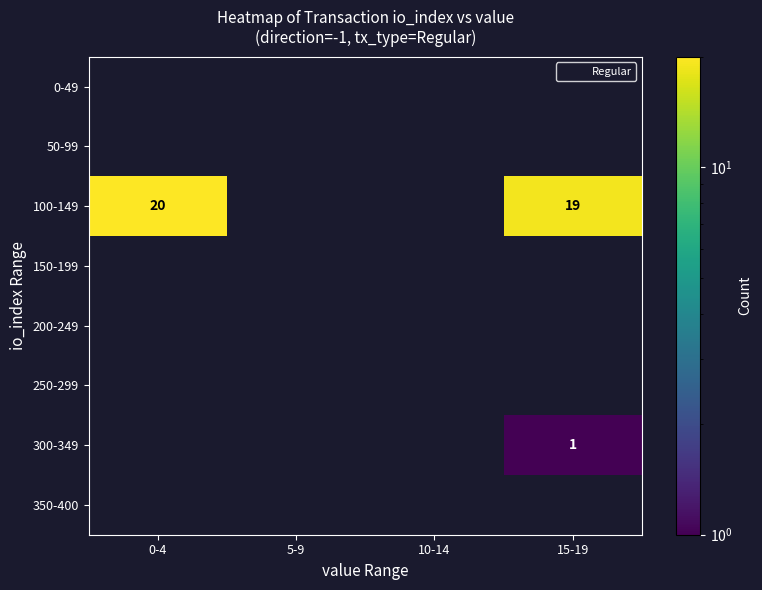

What is the average value of the 100-149 series?

10